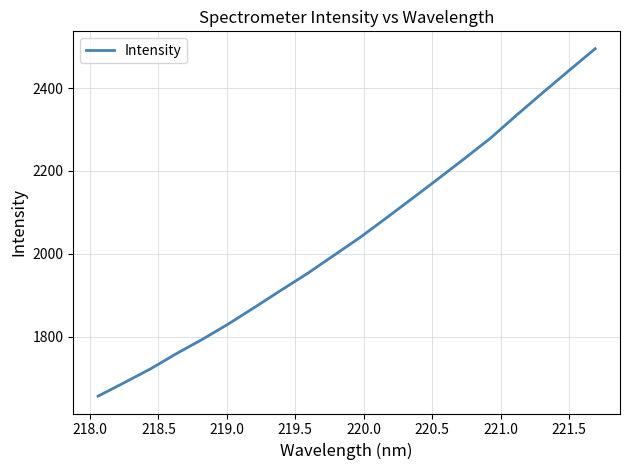

What is the smallest value displayed?

1656.7